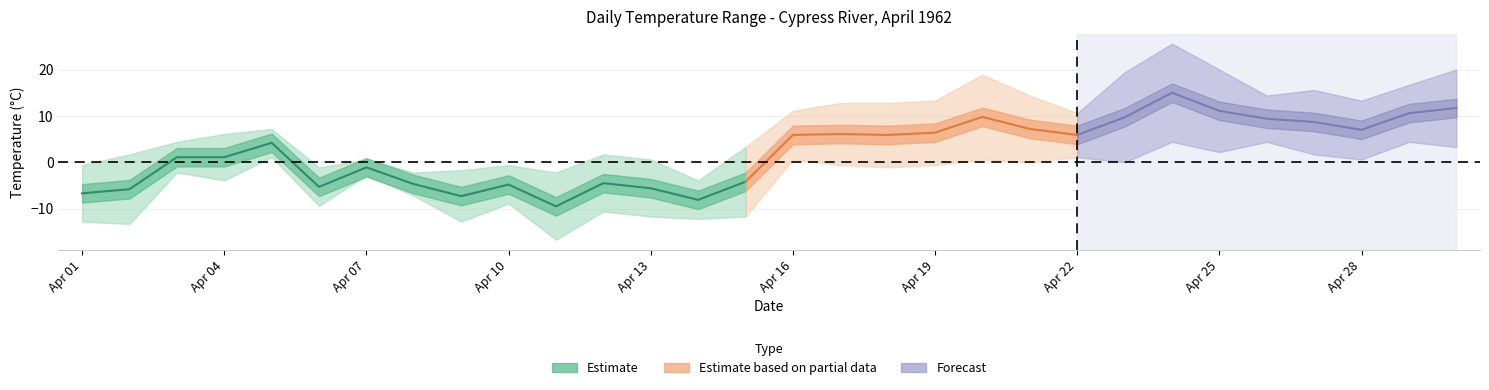

True or false: min_temp has more than 0 points higher than both neighbors.

True